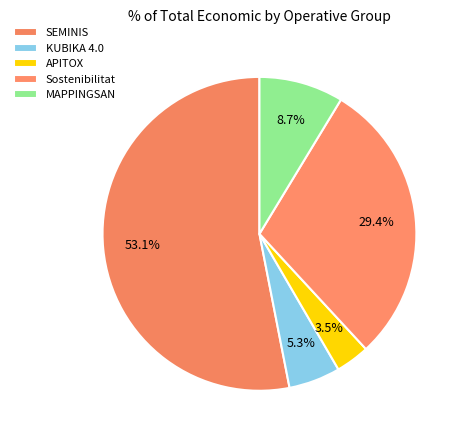

Does SEMINIS account for over 50% of the chart?

Yes